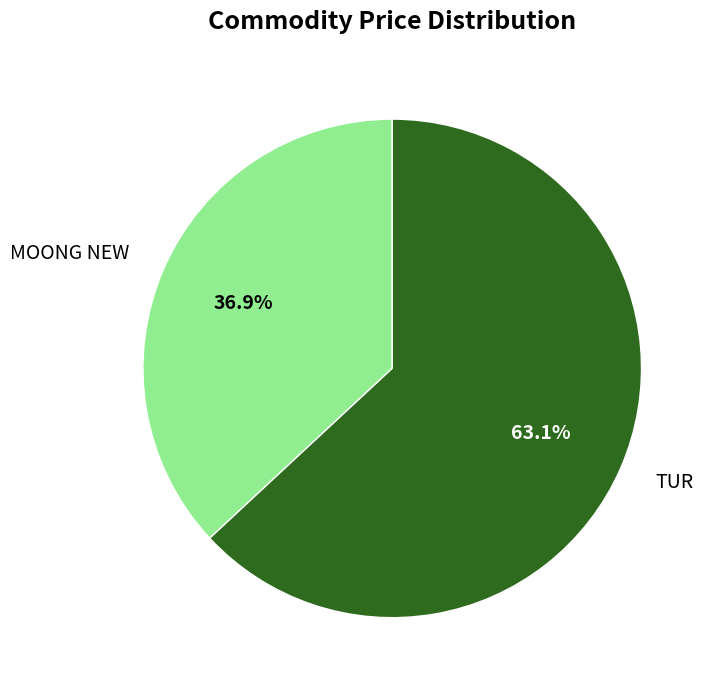

Is there any slice that represents more than half of the pie?

Yes